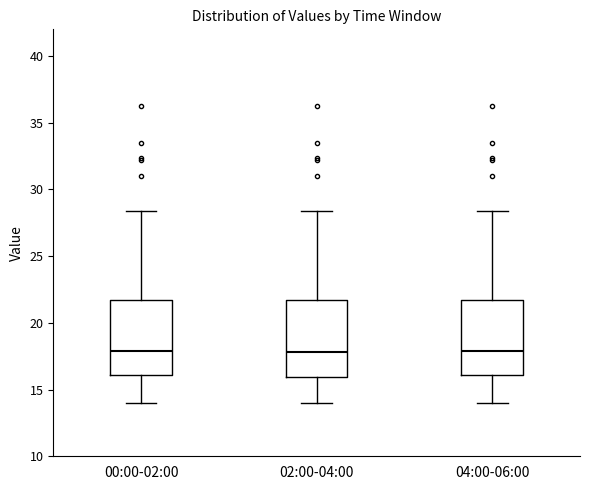

Reading left to right, read every box against the y-axis: the position of its median line, the range the box covers, and the ends of its whiskers. The values are not printed on the chart, so give them approximately, as read against the axis.

00:00-02:00: median 18.0, box 16.0 to 21.5, whiskers 14.0 to 28.5
02:00-04:00: median 18.0, box 16.0 to 21.5, whiskers 14.0 to 28.5
04:00-06:00: median 18.0, box 16.0 to 21.5, whiskers 14.0 to 28.5